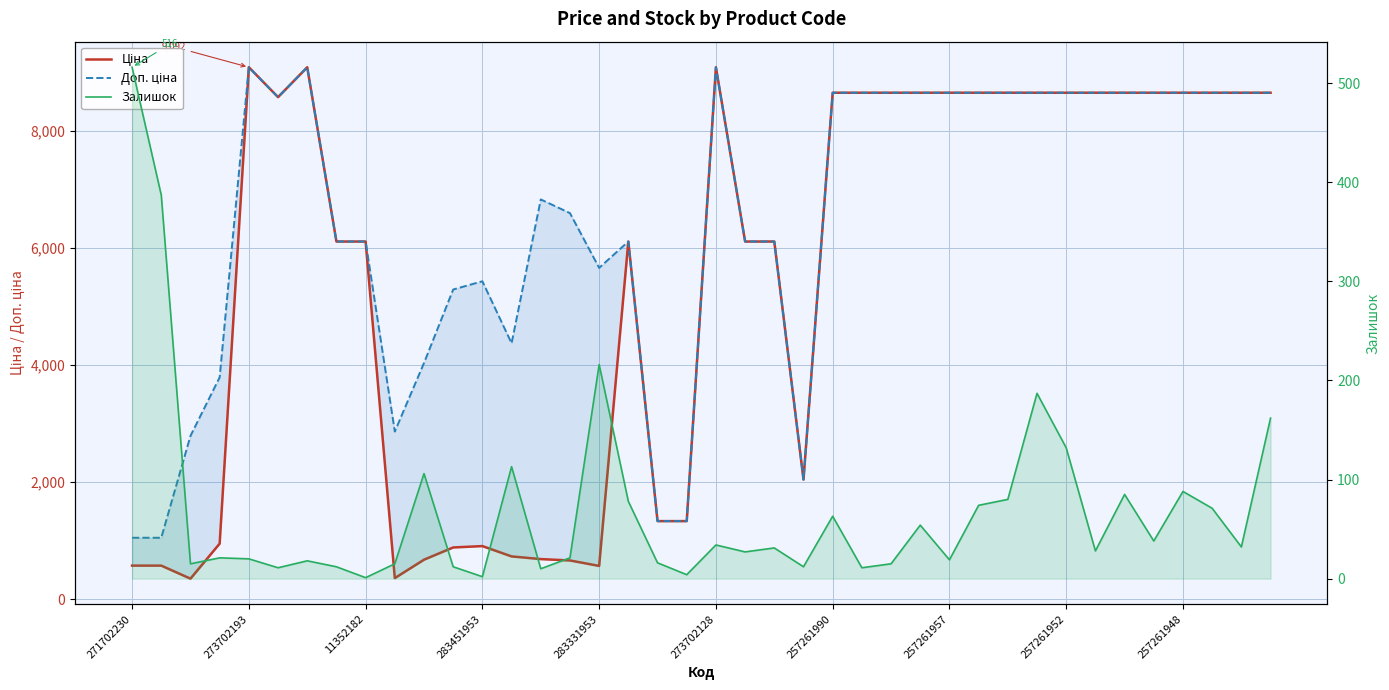

What are all the series names shown in the legend?

Ціна, Доп. ціна, Залишок